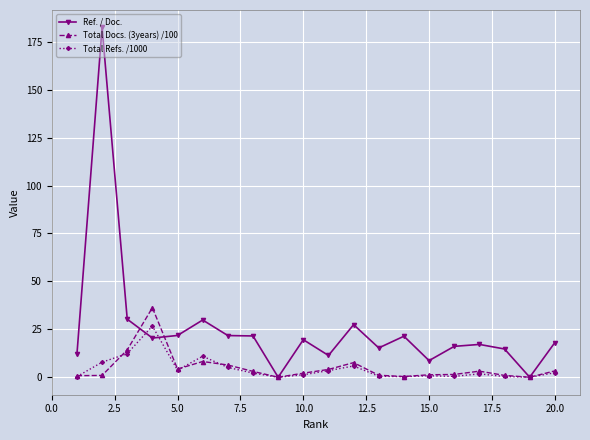

How many categories are shown in the chart?

20